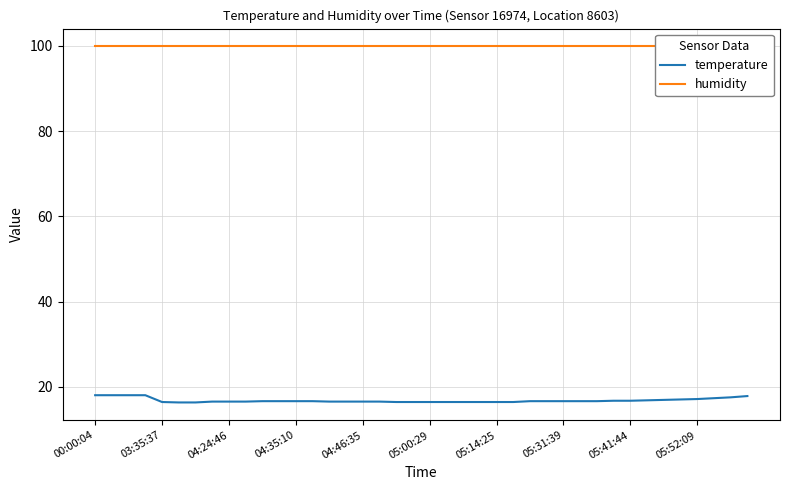

At which category is the sum across all series the highest?

00:00:04